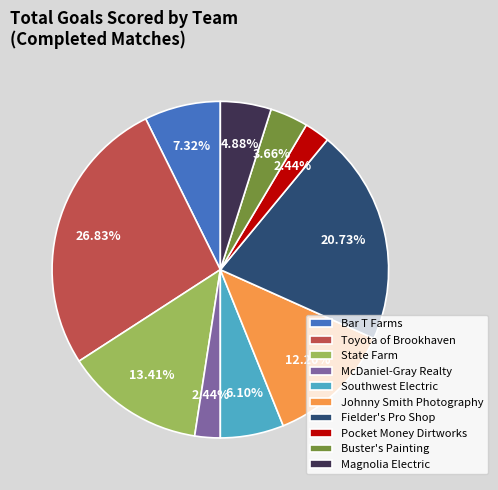

True or false: State Farm accounts for 4% of the total.

False